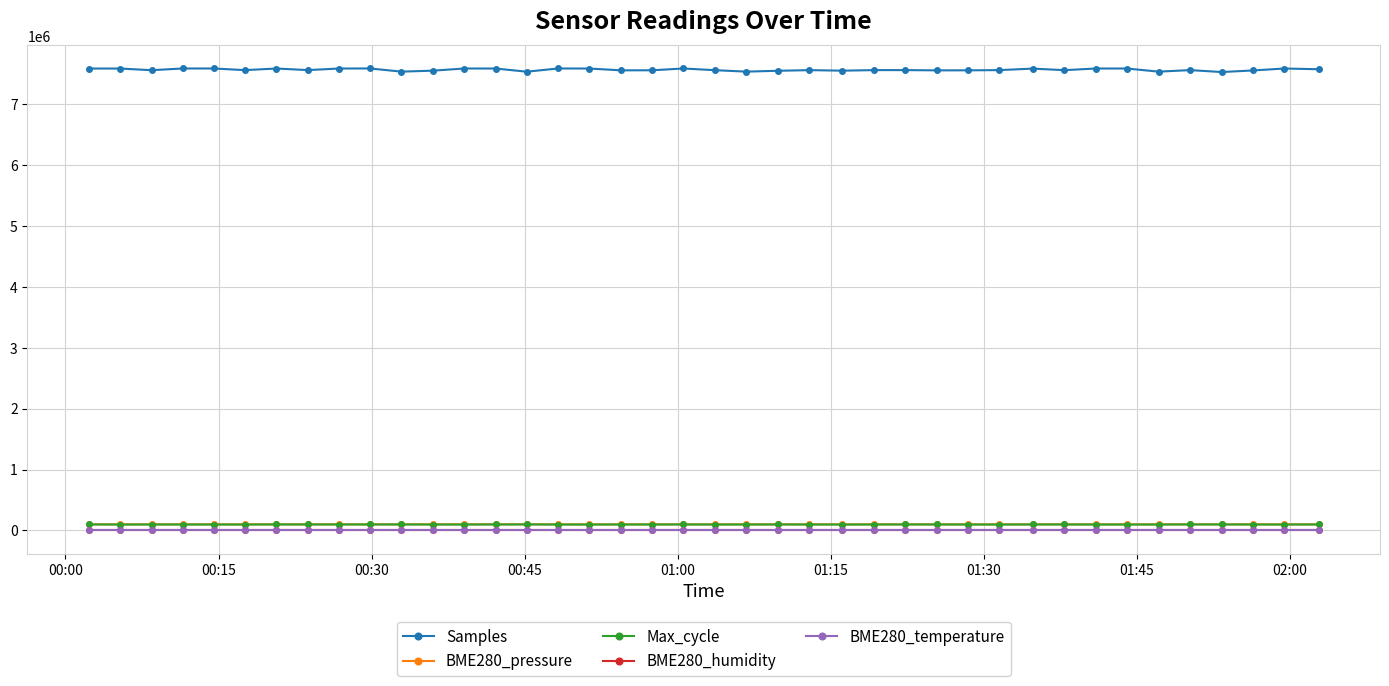

True or false: Samples and BME280_temperature intersect in this chart.

False